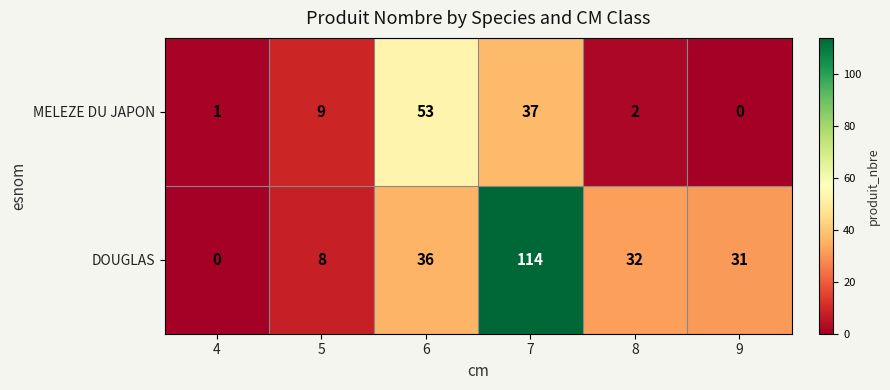

Which category has the lowest value in the DOUGLAS series?

4